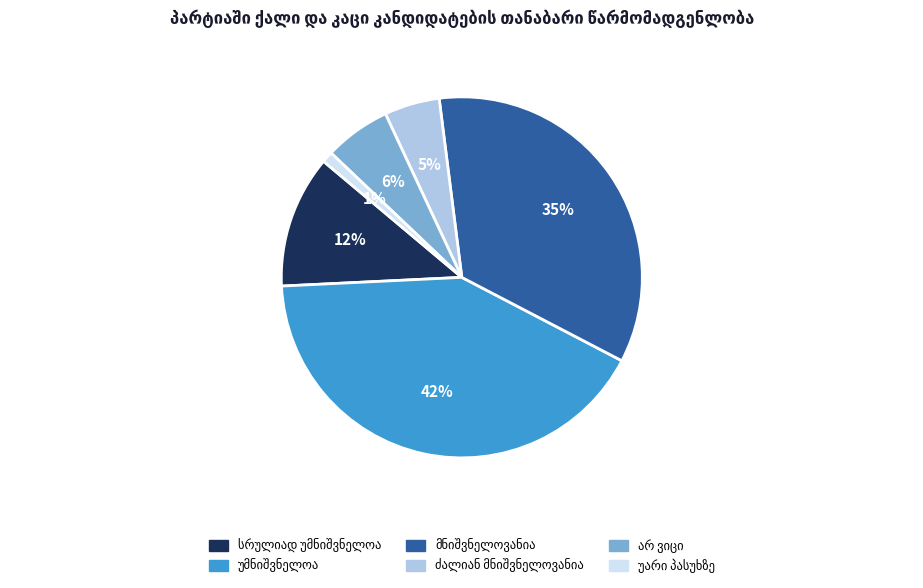

Is there any slice that represents more than half of the pie?

No